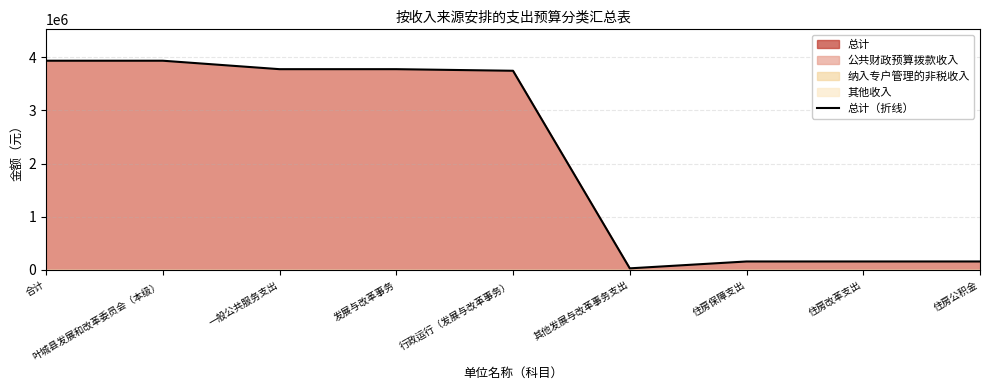

What is the average value?

2185455.0